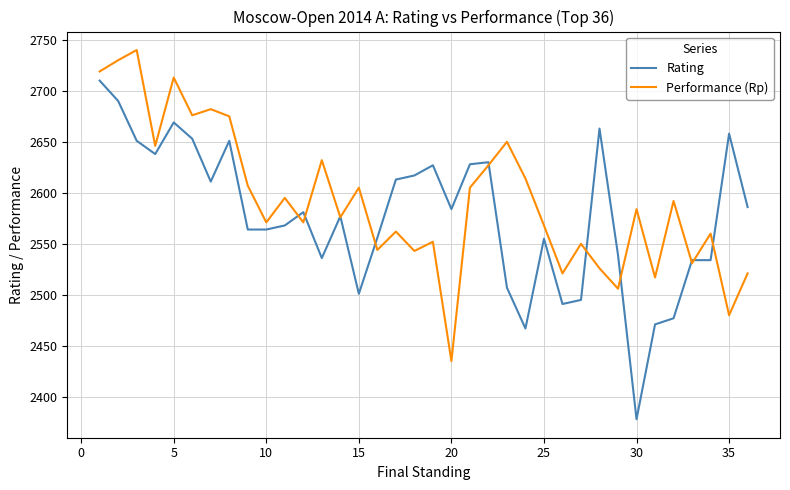

What is the maximum value shown in the chart?

2740